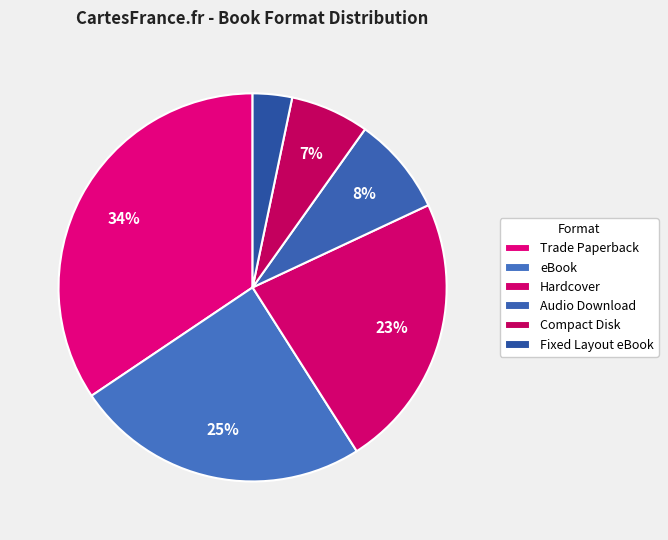

Count the number of slices in the pie.

6